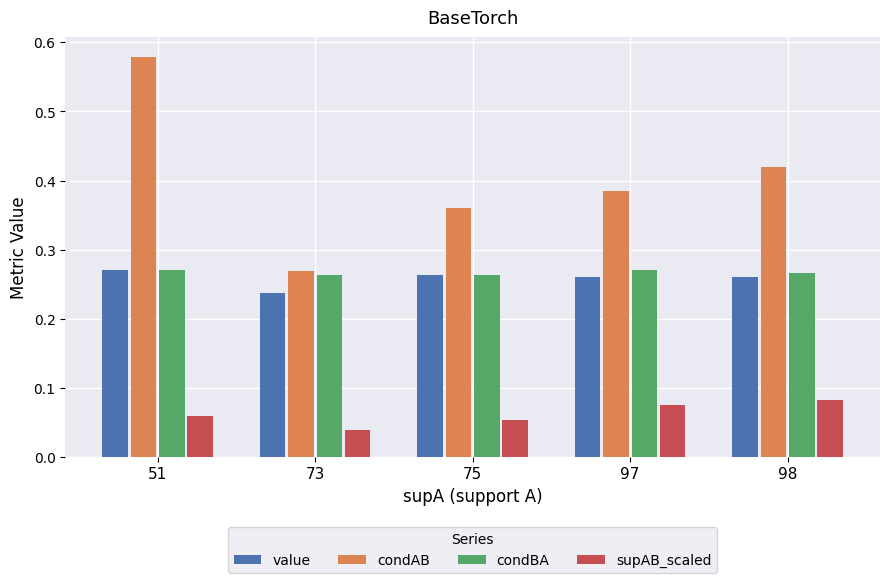

Does the chart contain stacked bars?

No